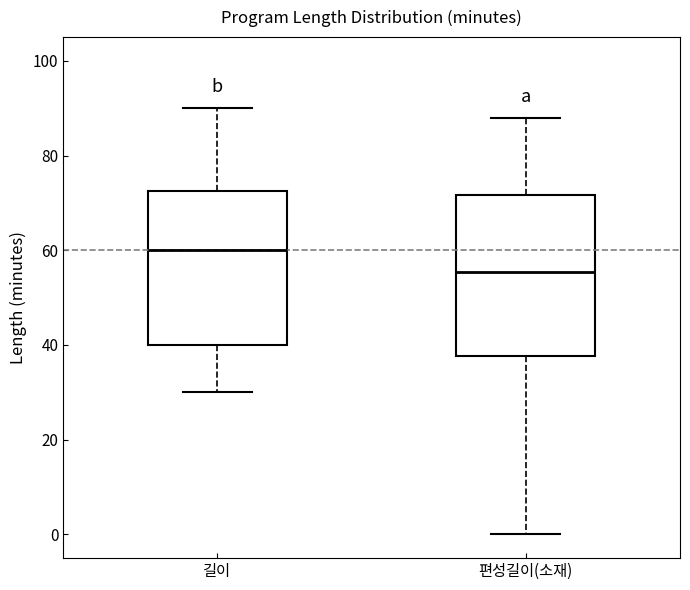

Reading left to right, transcribe this box plot: for each box, give where its median line is, the range the box spans, and where its two whiskers end, as read against the y-axis. The values are not printed on the chart, so give them approximately, as read against the axis.

길이: median 60, box 40 to 72, whiskers 30 to 90
편성길이(소재): median 56, box 38 to 72, whiskers 0 to 88